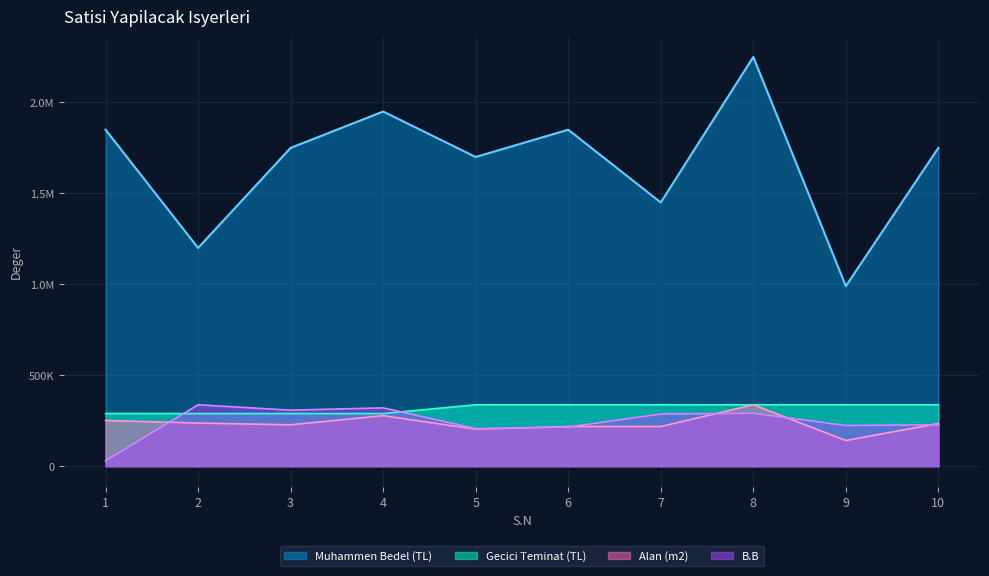

What is the average value of the Muhammen Bedel (TL) series?

1674000.0